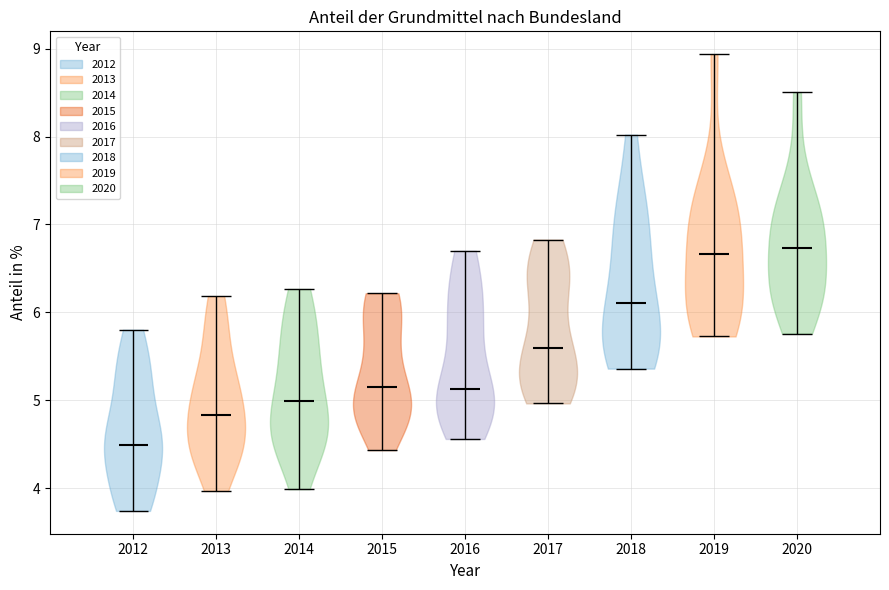

What is the lowest point the violin at x = 2015 reaches on the y-axis? The values are not printed on the chart, so give them approximately, as read against the axis.

4.4